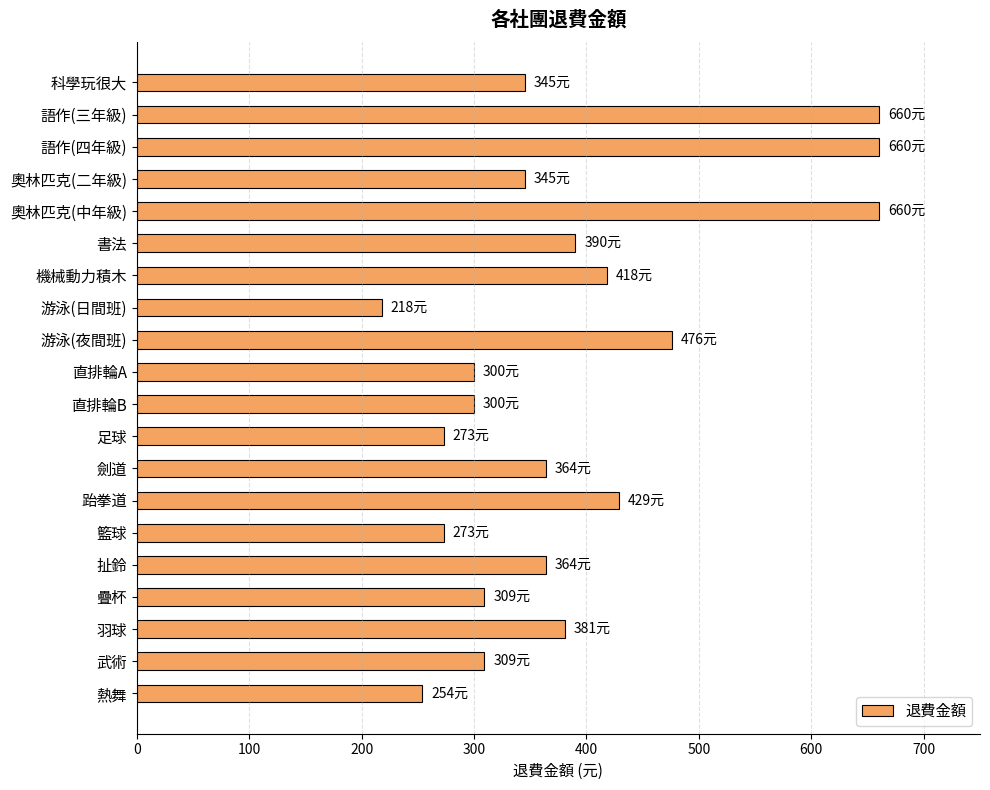

What is the label of the 15th bar from the top?

籃球